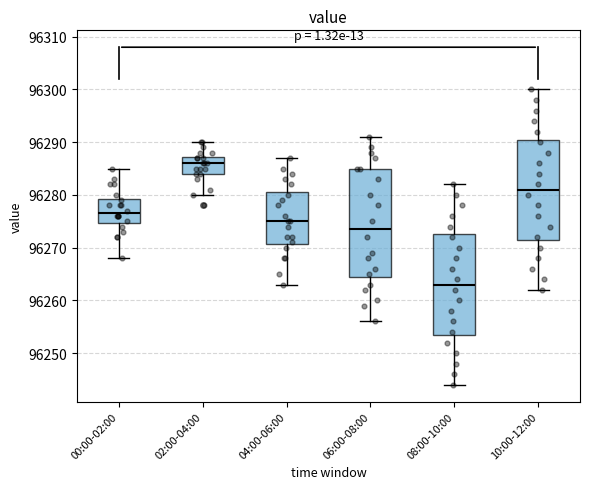

Reading left to right, read every box against the y-axis: the position of its median line, the range the box covers, and the ends of its whiskers. The values are not printed on the chart, so give them approximately, as read against the axis.

00:00-02:00: median 96277, box 96275 to 96279, whiskers 96268 to 96285
02:00-04:00: median 96286, box 96284 to 96287, whiskers 96280 to 96290
04:00-06:00: median 96275, box 96271 to 96281, whiskers 96263 to 96287
06:00-08:00: median 96274, box 96265 to 96285, whiskers 96256 to 96291
08:00-10:00: median 96263, box 96254 to 96273, whiskers 96244 to 96282
10:00-12:00: median 96281, box 96272 to 96291, whiskers 96262 to 96300